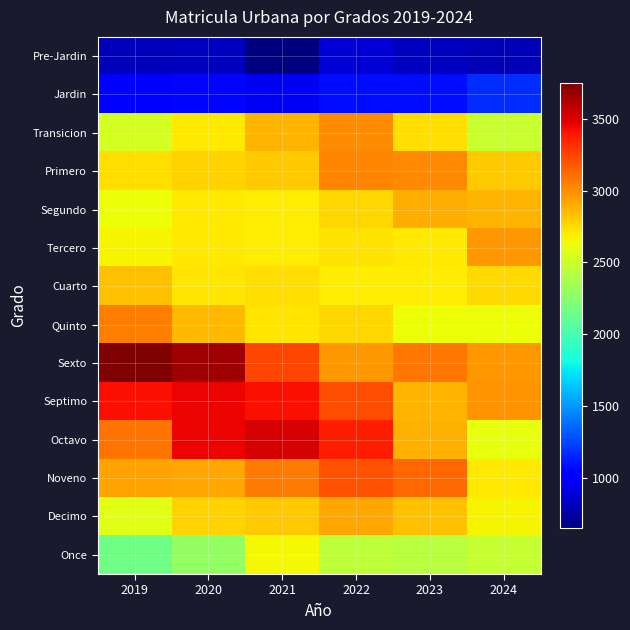

Rank the series by their maximum value, from lowest to highest.

Pre-Jardin, Jardin, Once, Cuarto, Segundo, Decimo, Tercero, Transicion, Primero, Quinto, Noveno, Septimo, Octavo, Sexto